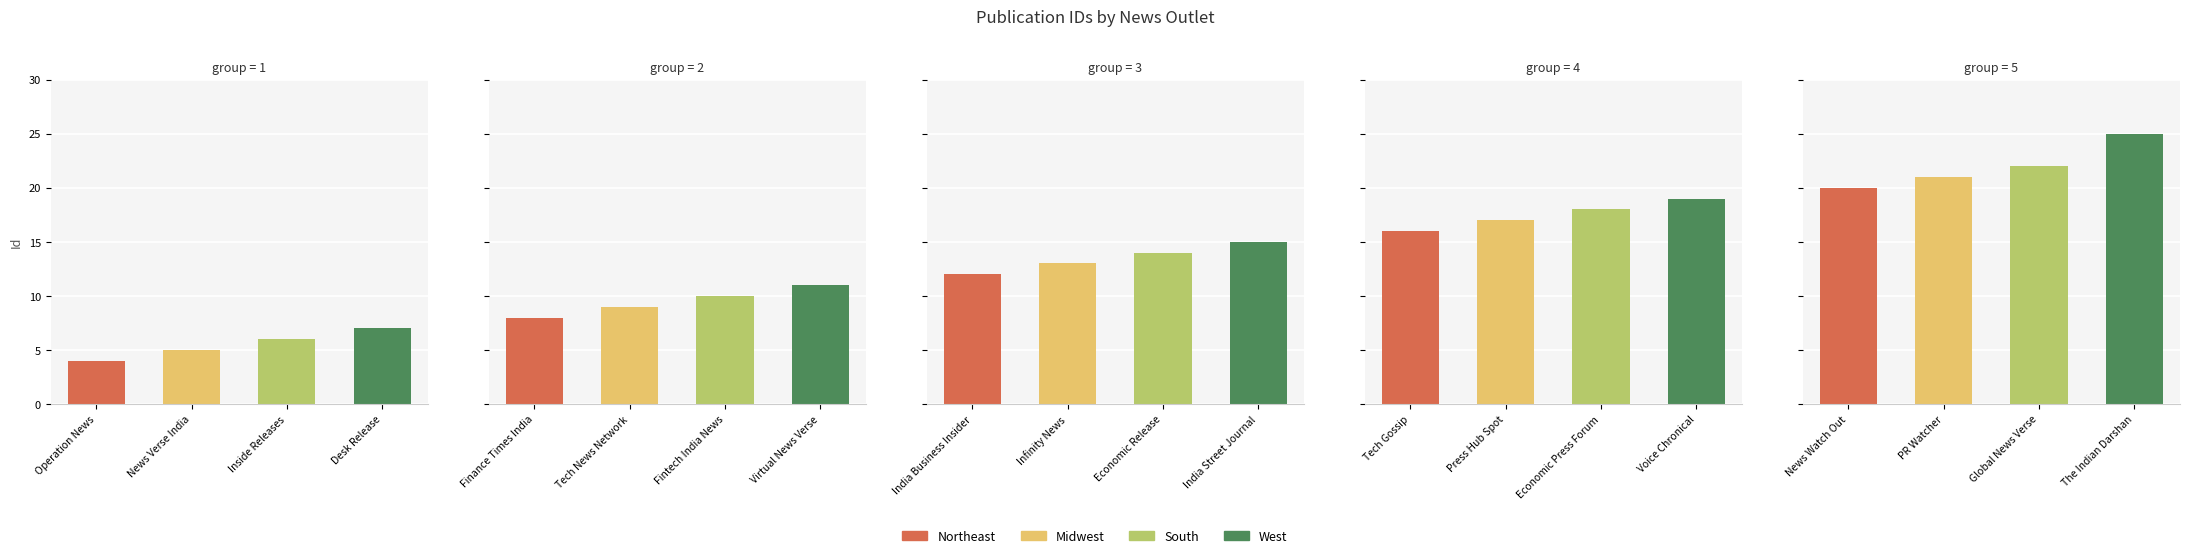

What is the sum of the values at Press Hub Spot and Inside Releases?

23